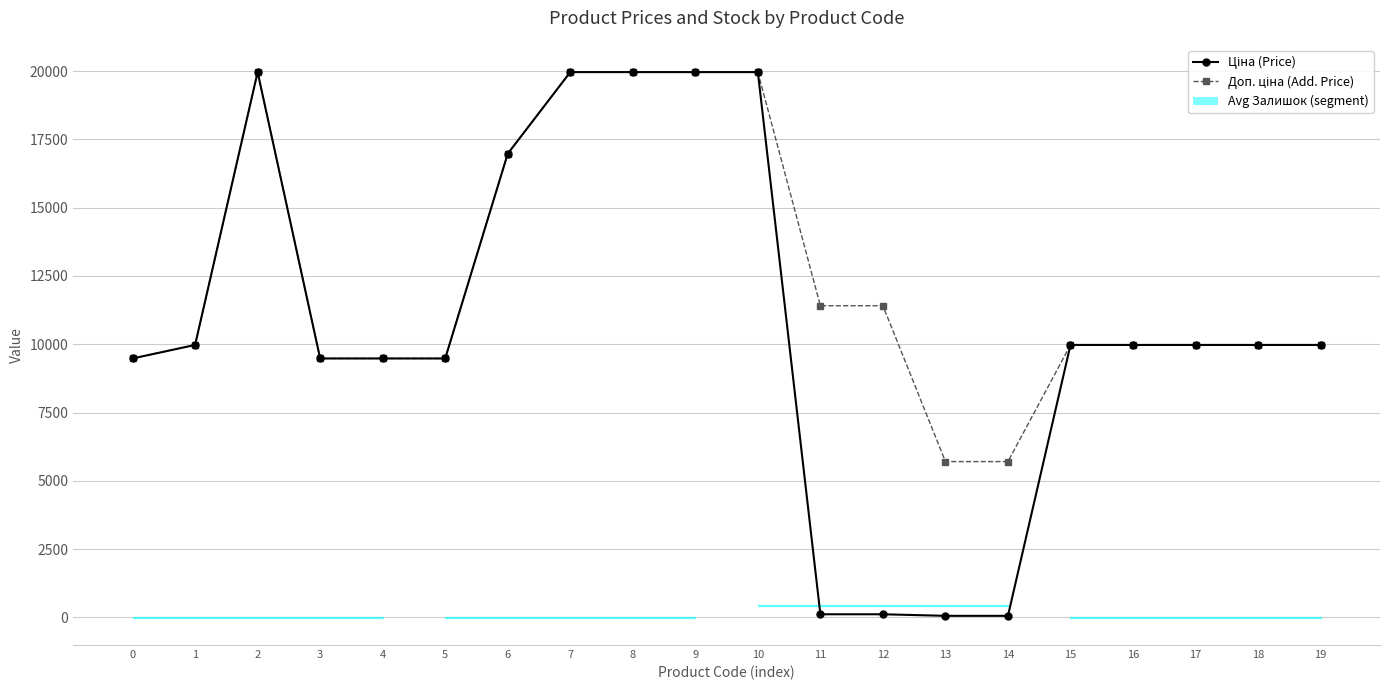

What is the sum of all Залишок (Stock) values?

2155.0